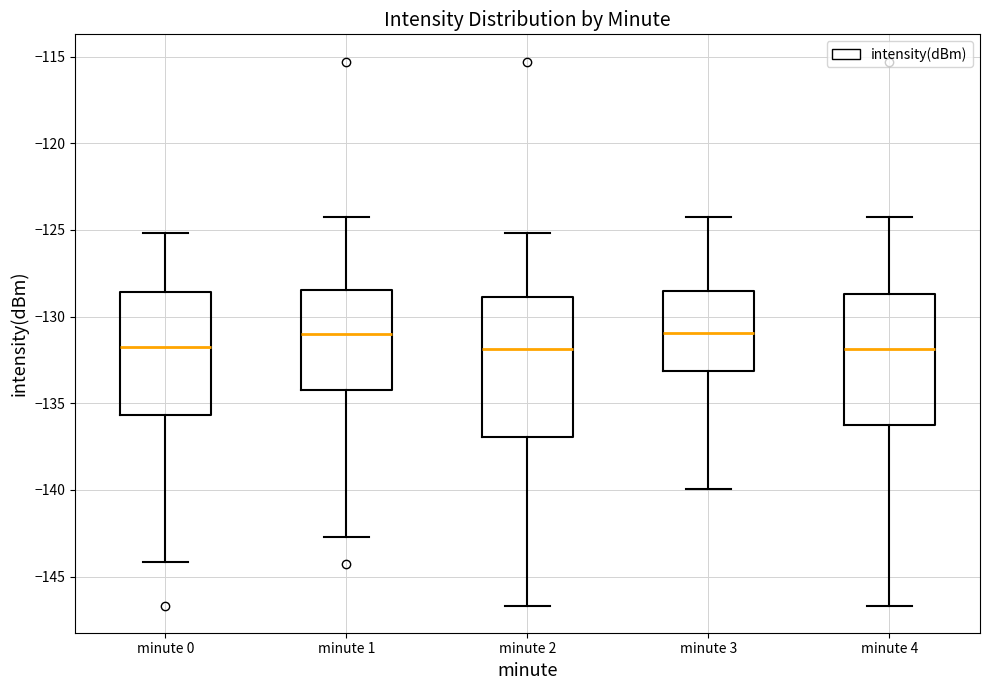

Reading left to right, read every box against the y-axis: the position of its median line, the range the box covers, and the ends of its whiskers. The values are not printed on the chart, so give them approximately, as read against the axis.

minute 0: median -132.0, box -135.5 to -128.5, whiskers -144.0 to -125.0
minute 1: median -131.0, box -134.0 to -128.5, whiskers -142.5 to -124.0
minute 2: median -132.0, box -137.0 to -129.0, whiskers -146.5 to -125.0
minute 3: median -131.0, box -133.0 to -128.5, whiskers -140.0 to -124.0
minute 4: median -132.0, box -136.5 to -128.5, whiskers -146.5 to -124.0